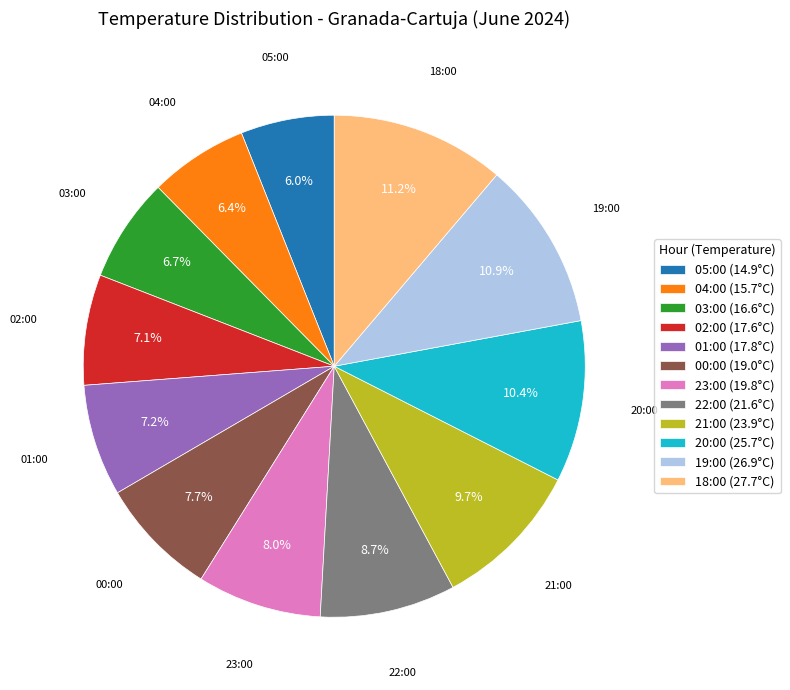

To the nearest percent, what portion does 00:00 represent?

8%